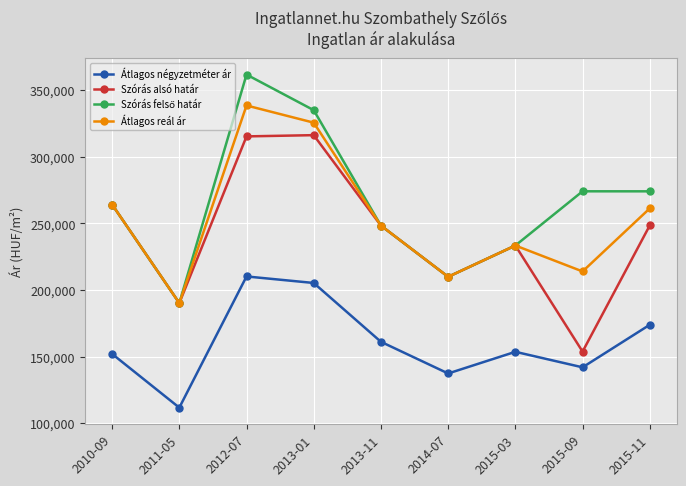

What is the difference between the maximum and minimum values in the Szórás alsó határ series?

162340